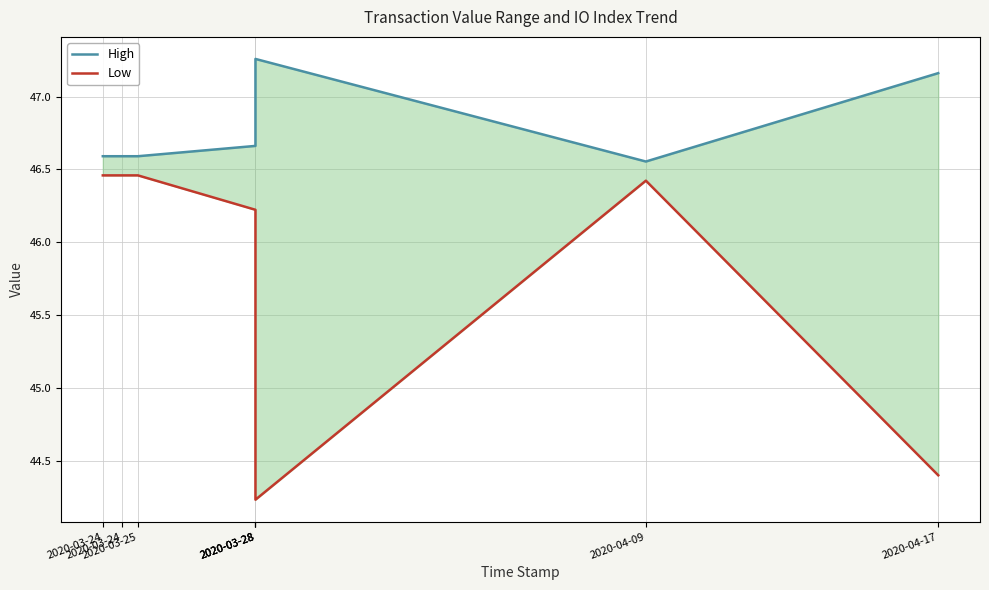

What is the maximum value shown in the chart?

47.3